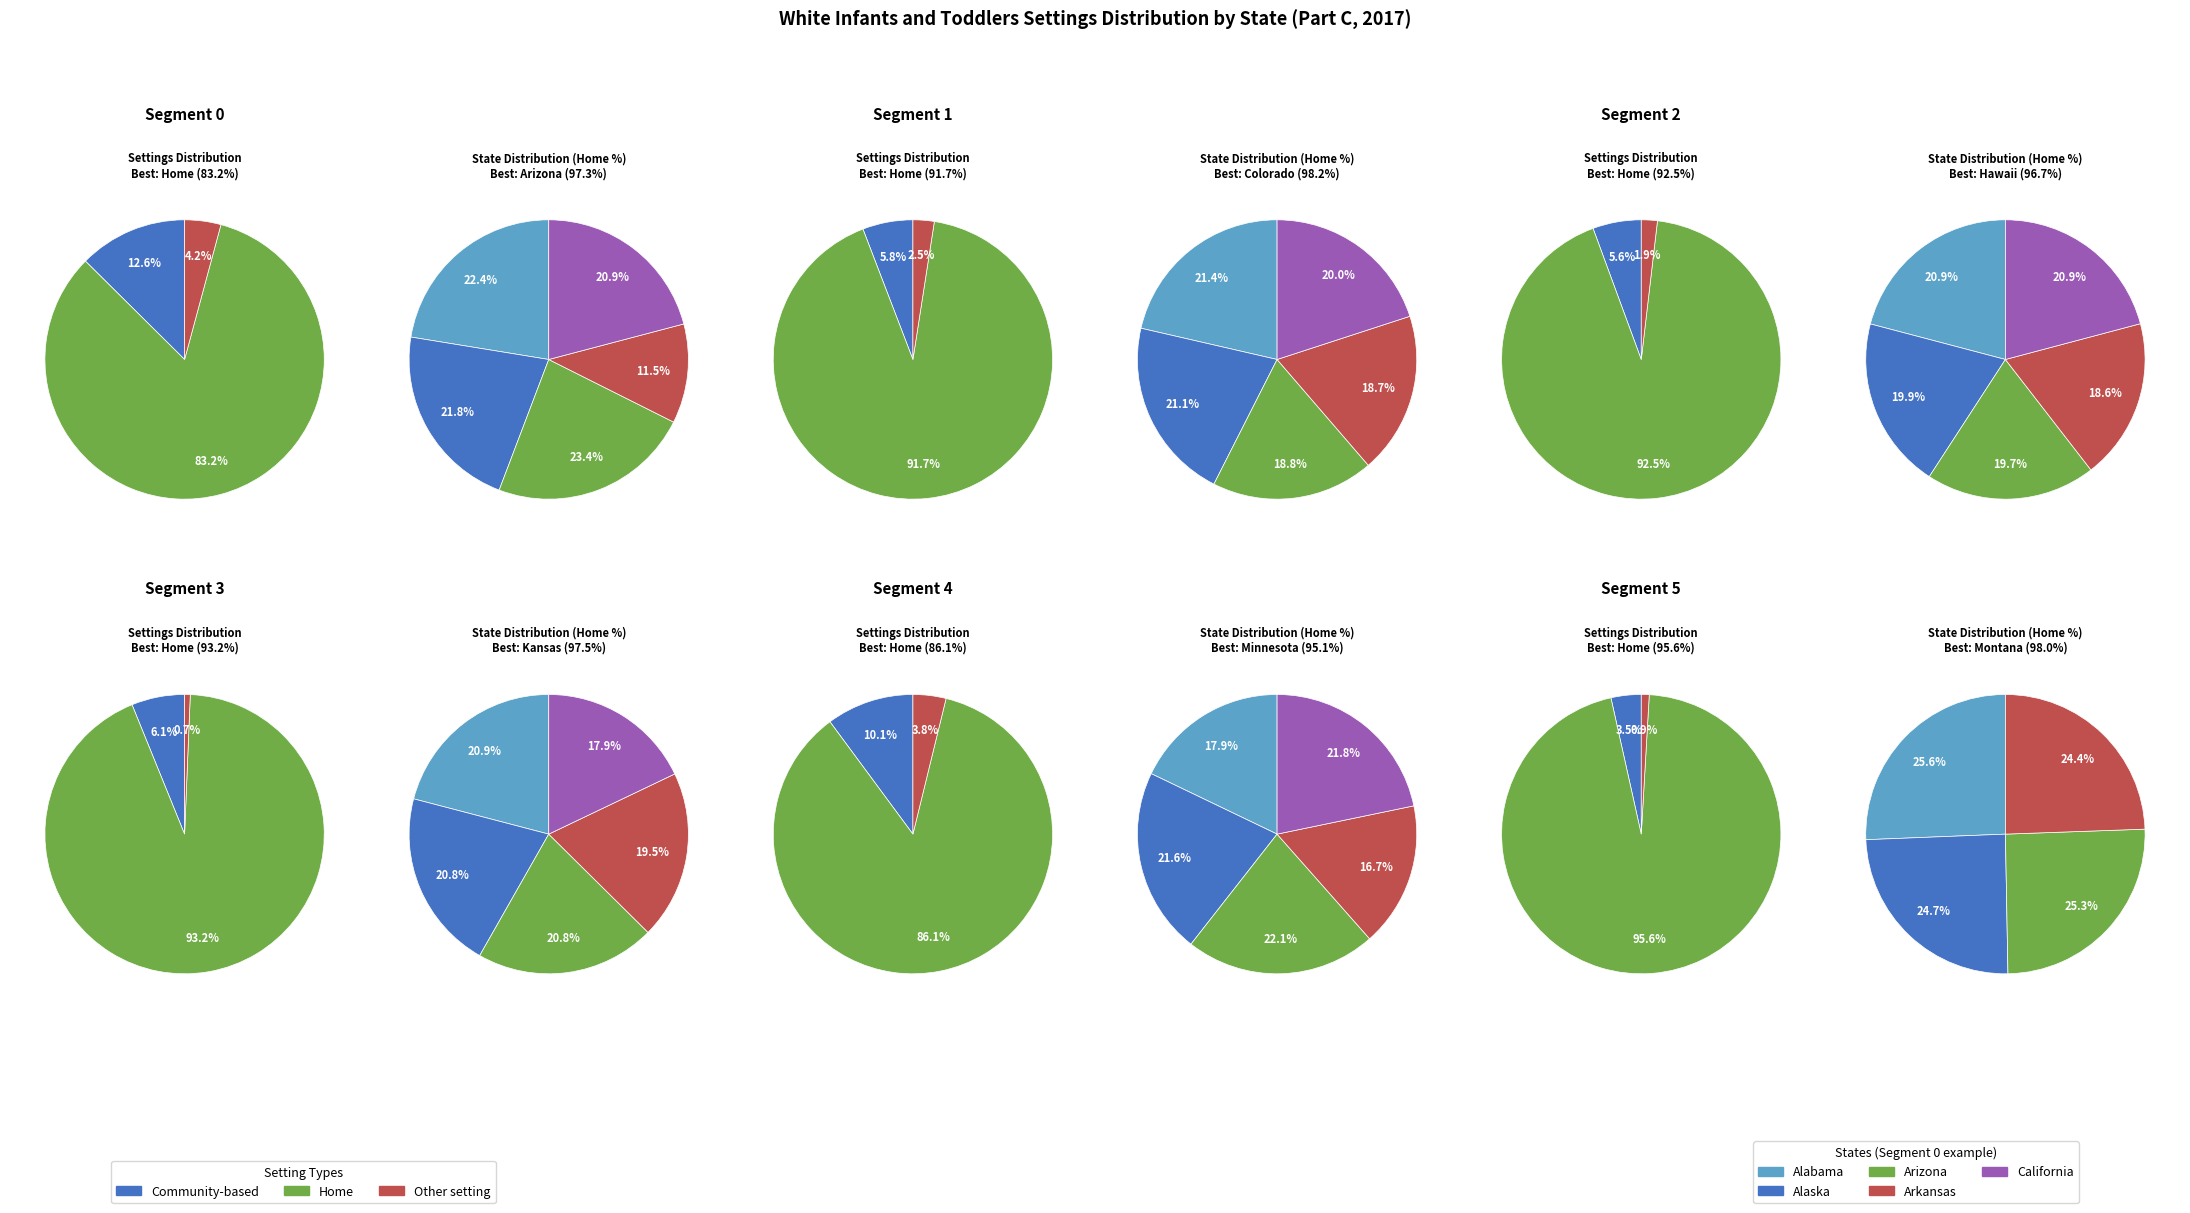

Which series has the widest spread of values?

Home (%)